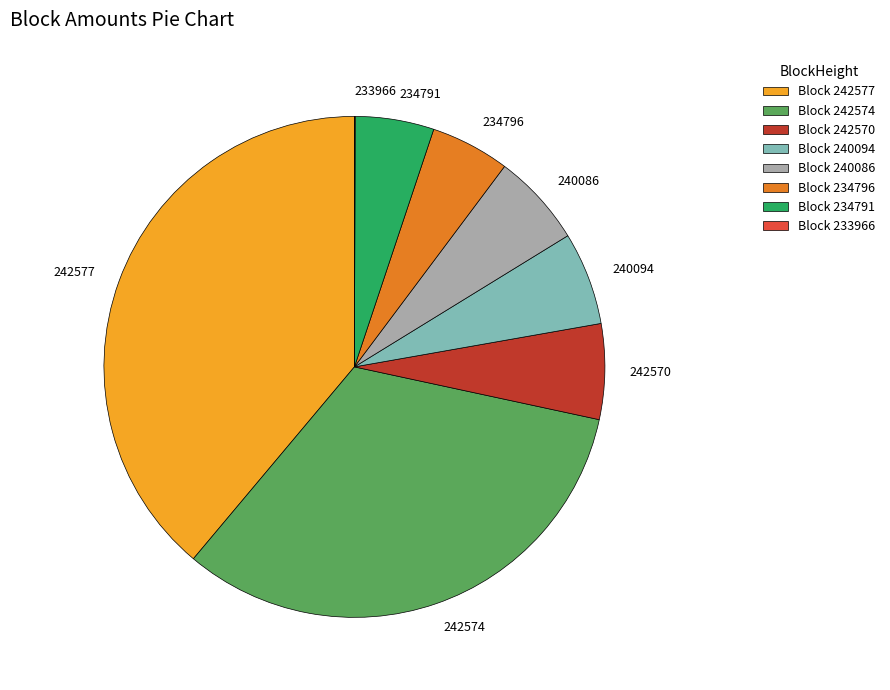

Which has a higher value, 242570 or 234796?

242570